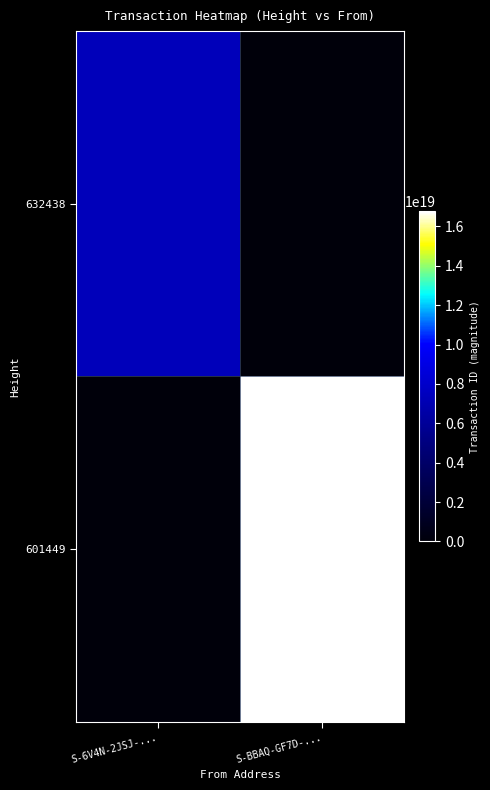

Reading left to right, list all the values displayed in this chart.

632438: S-6V4N-2JSJ-...=7338252004248207360	S-BBAQ-GF7D-...=0
601449: S-6V4N-2JSJ-...=0	S-BBAQ-GF7D-...=16770367433364559872